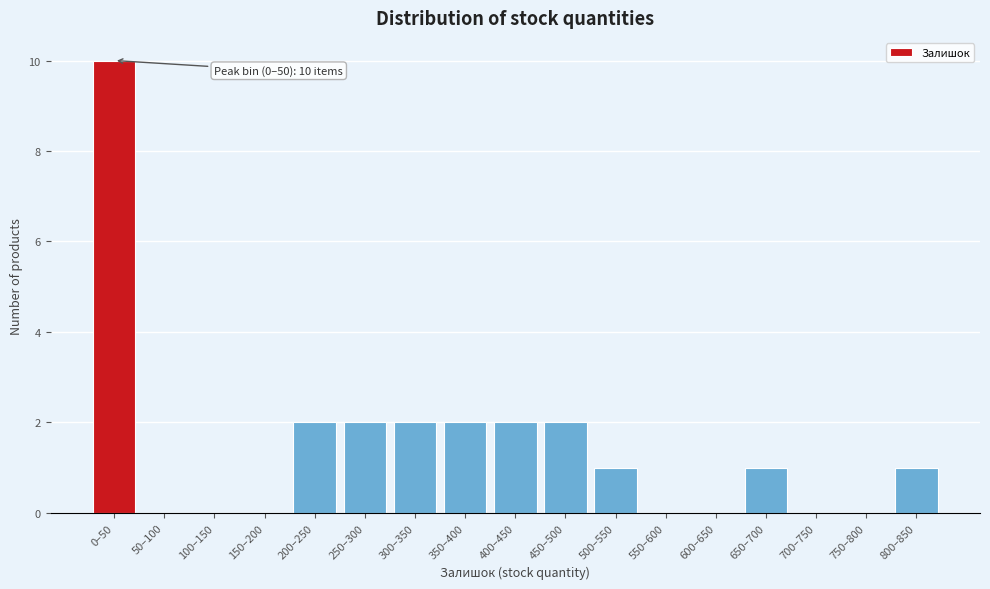

Reading left to right, transcribe all the data shown in this chart.

0–50=10	50–100=0	100–150=0	150–200=0	200–250=2	250–300=2	300–350=2	350–400=2	400–450=2	450–500=2	500–550=1	550–600=0	600–650=0	650–700=1	700–750=0	750–800=0	800–850=1